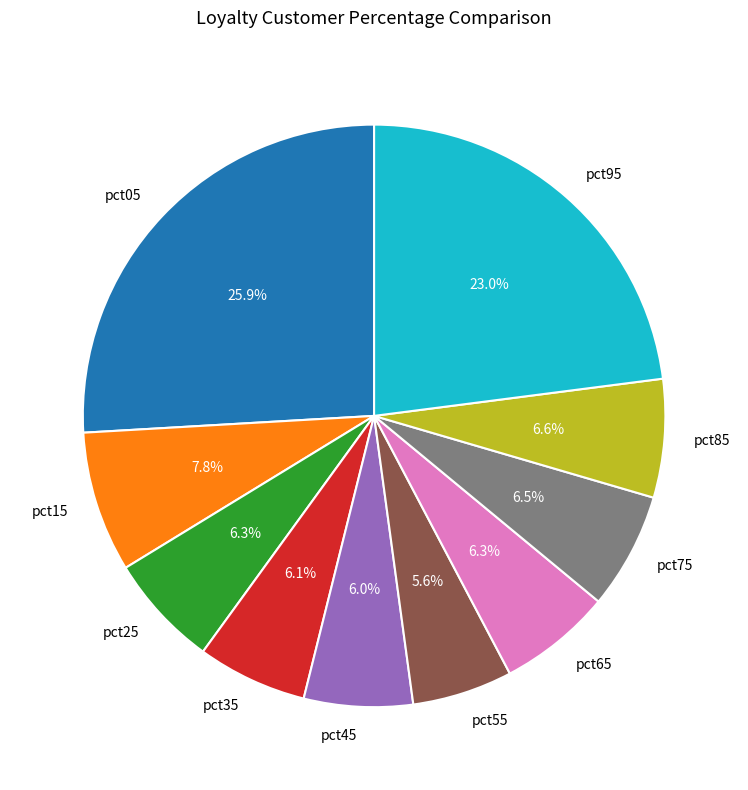

How many segments does this pie chart have?

10